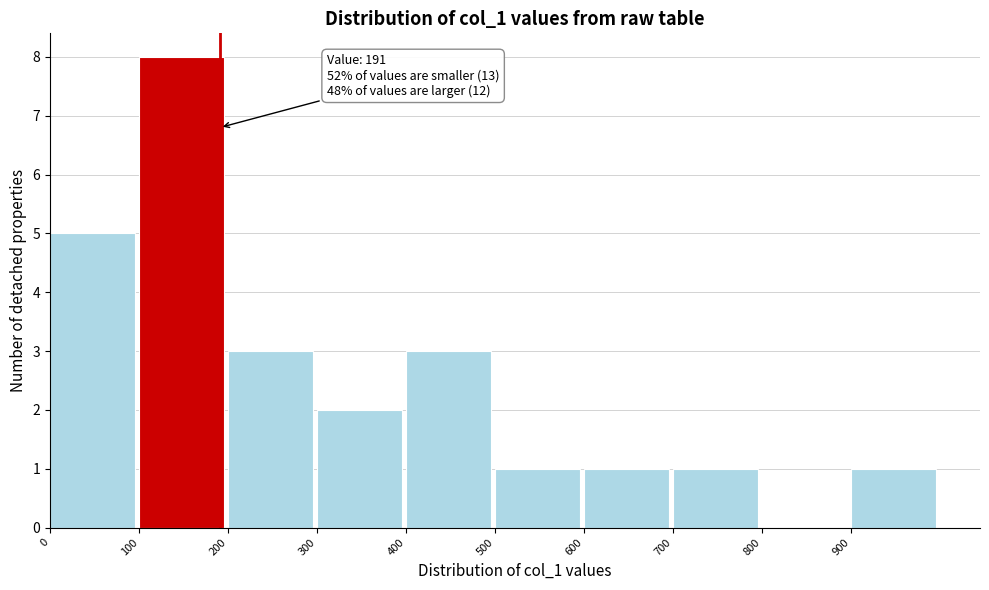

Over which range of the x-axis is the bar tallest?

100 to 200